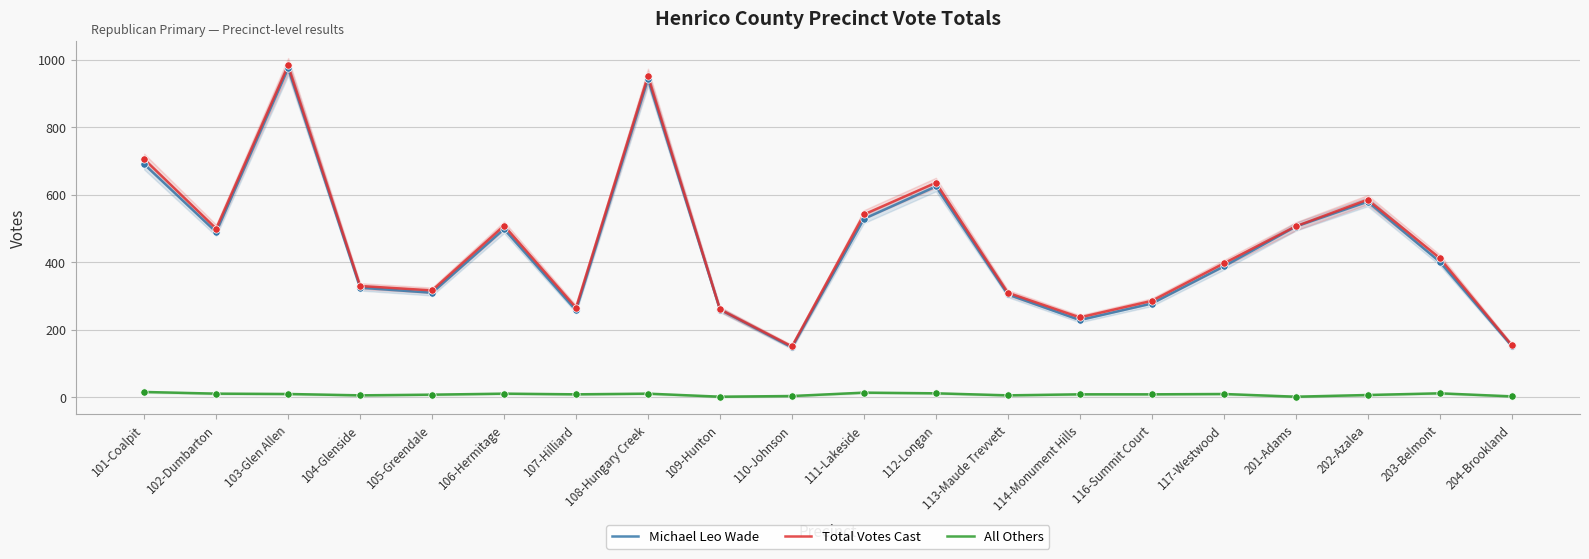

At how many categories does at least one series exceed 373?

11